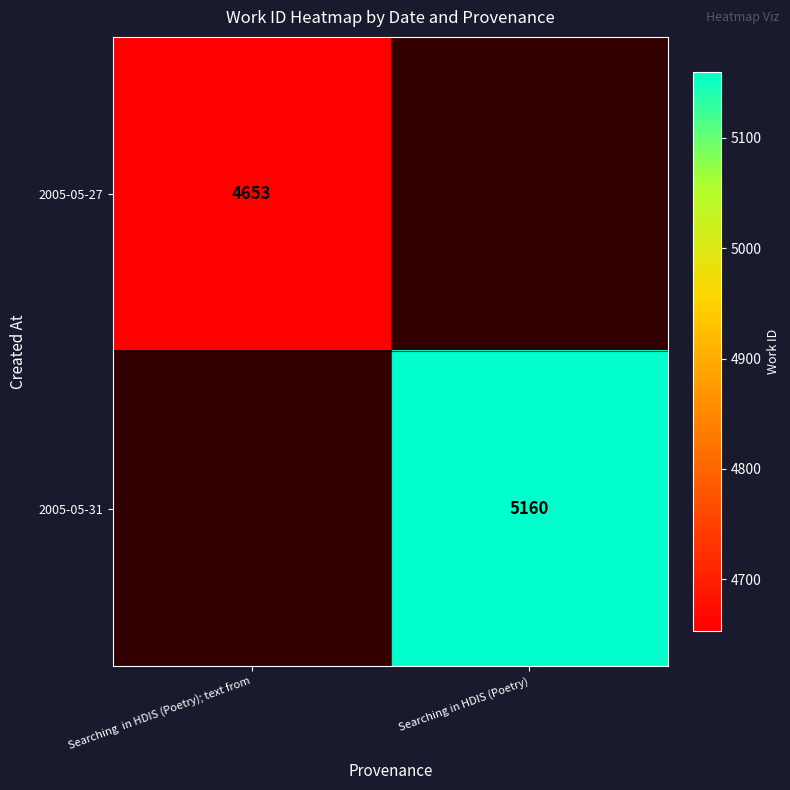

Which category has the lowest value across all series?

Searching  in HDIS (Poetry); text from